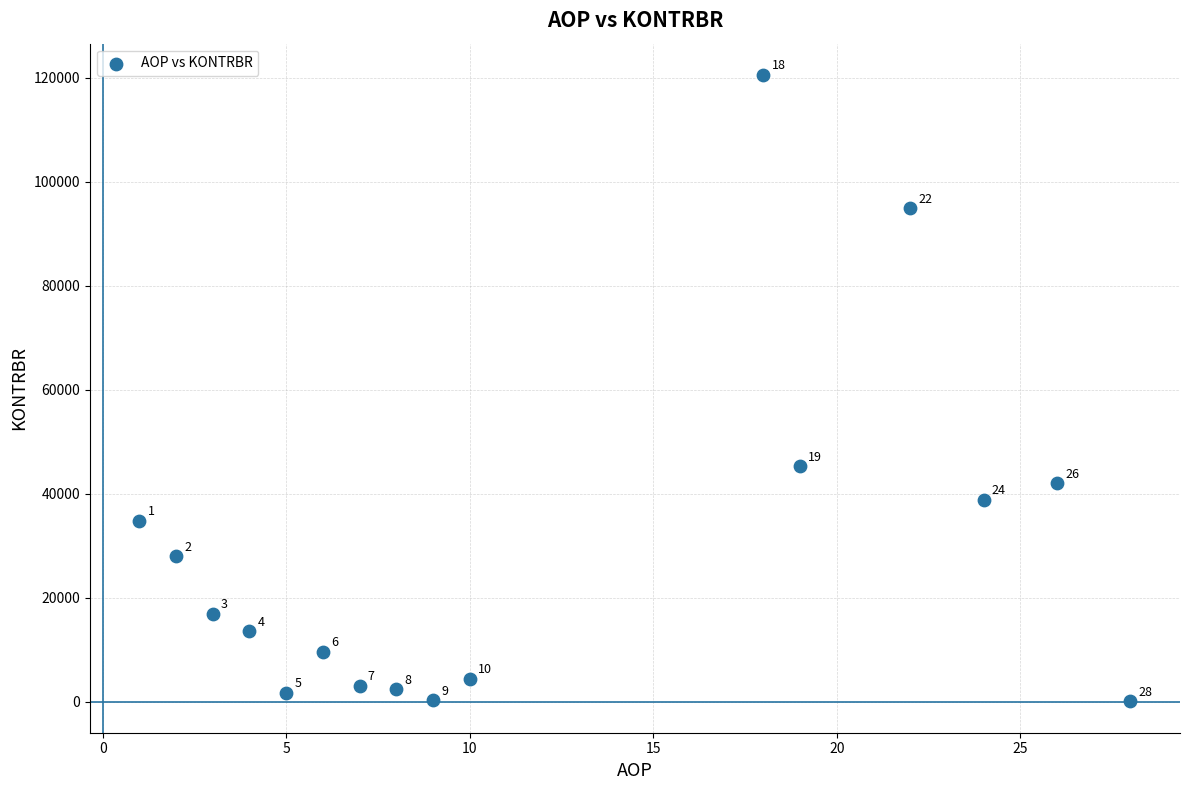

What Y value in the scatter plot is closest to 60283?

45254.0